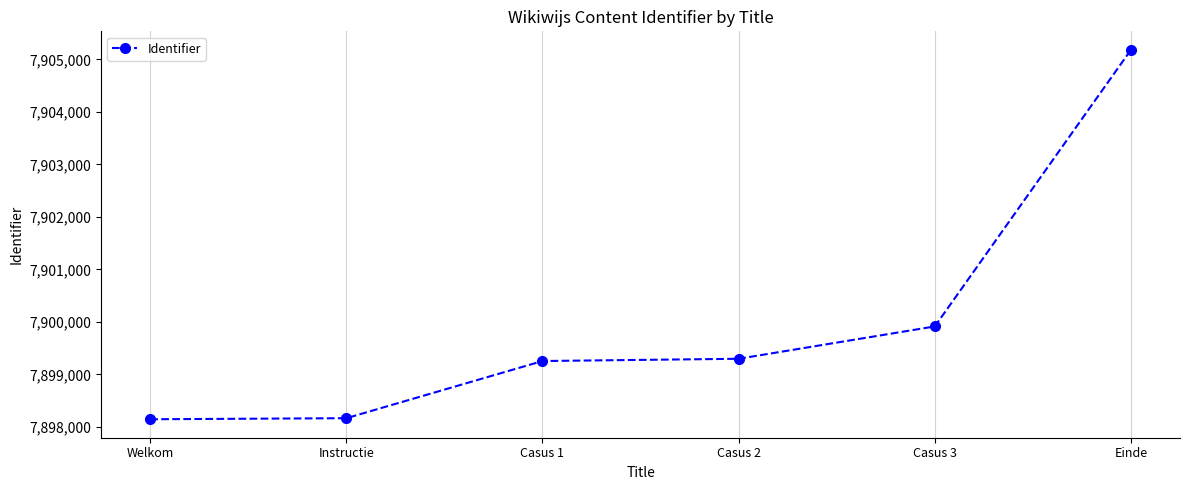

What is the average value?

7899993